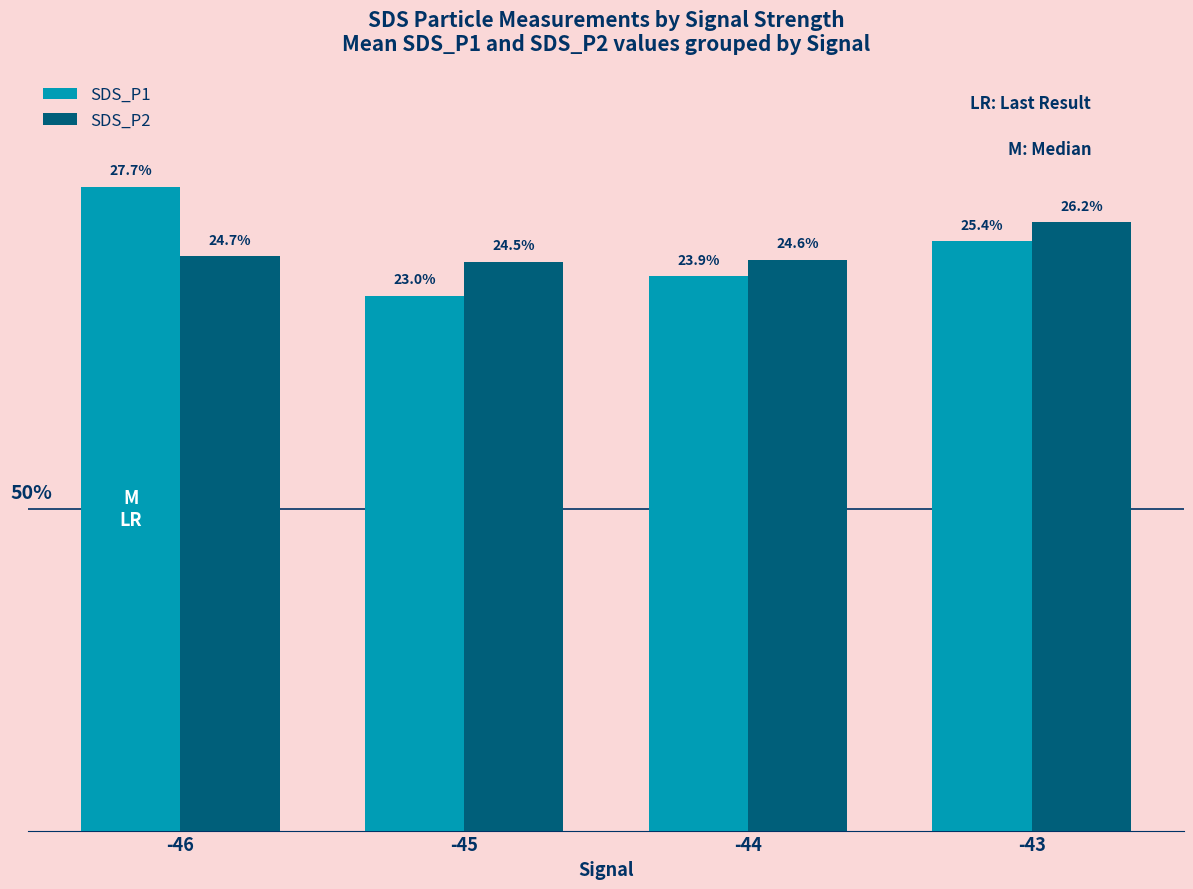

What are all the series names shown in the legend?

SDS_P1, SDS_P2